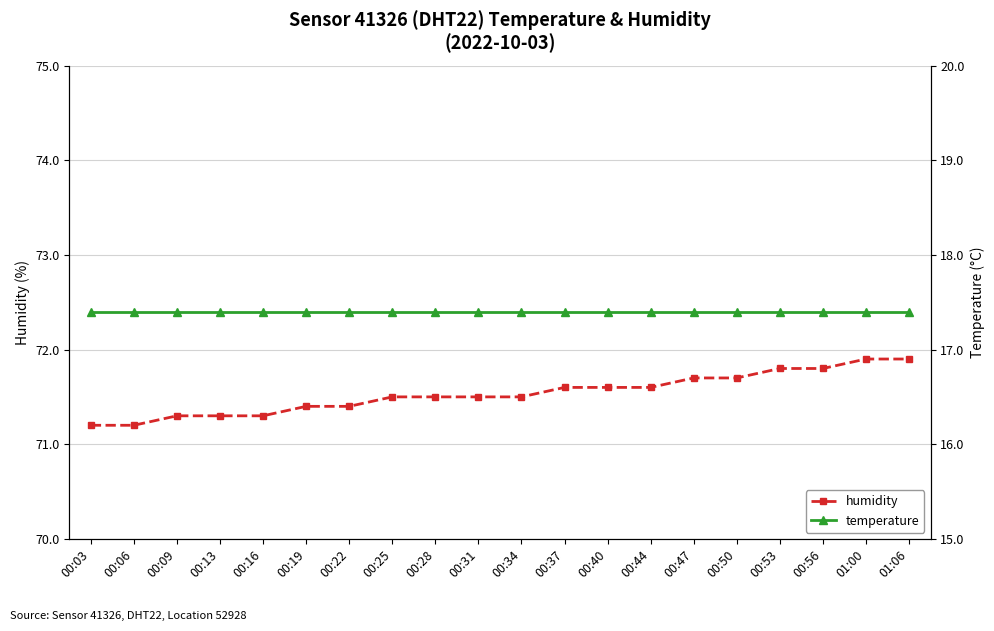

What is the difference between the highest and lowest values at 00:50?

54.3